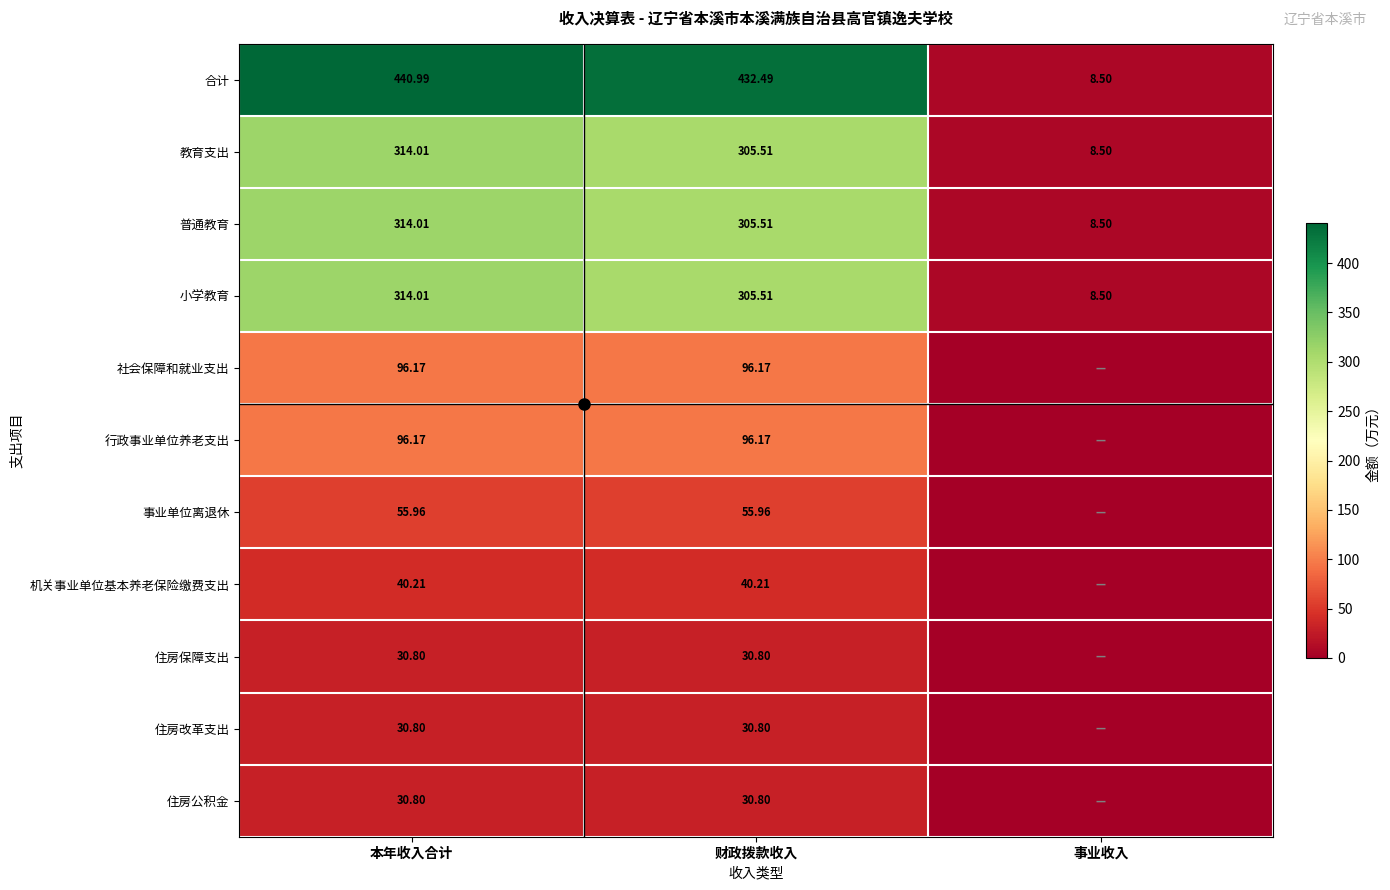

Is the value of 合计 at 本年收入合计 greater than the value of 住房公积金 at 本年收入合计?

Yes